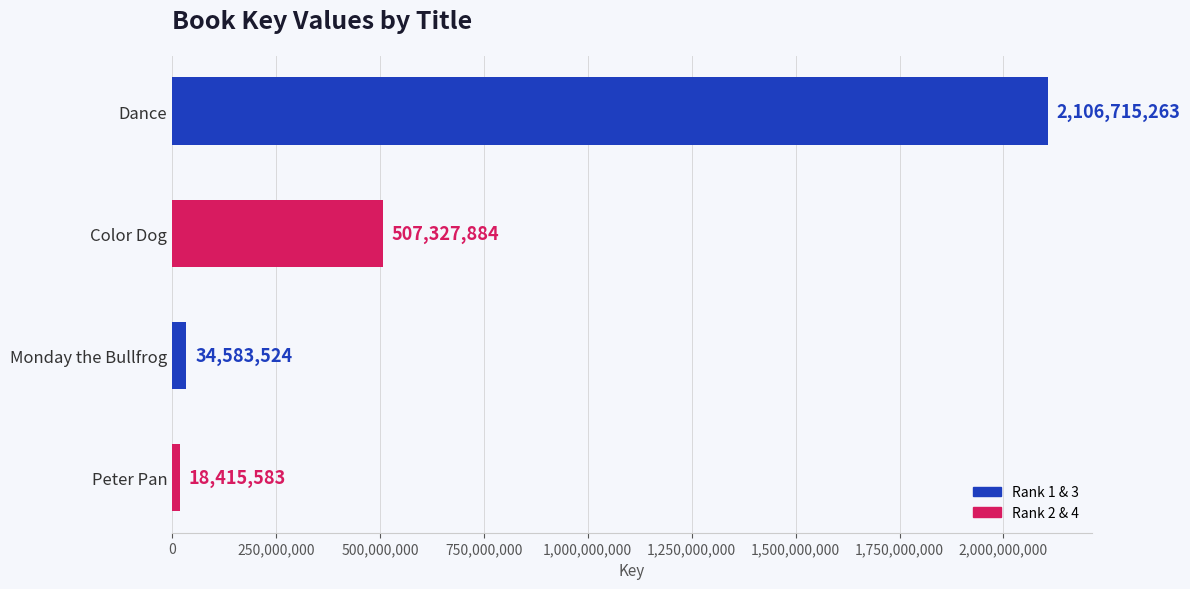

Which has a higher value, Monday the Bullfrog or Color Dog?

Color Dog